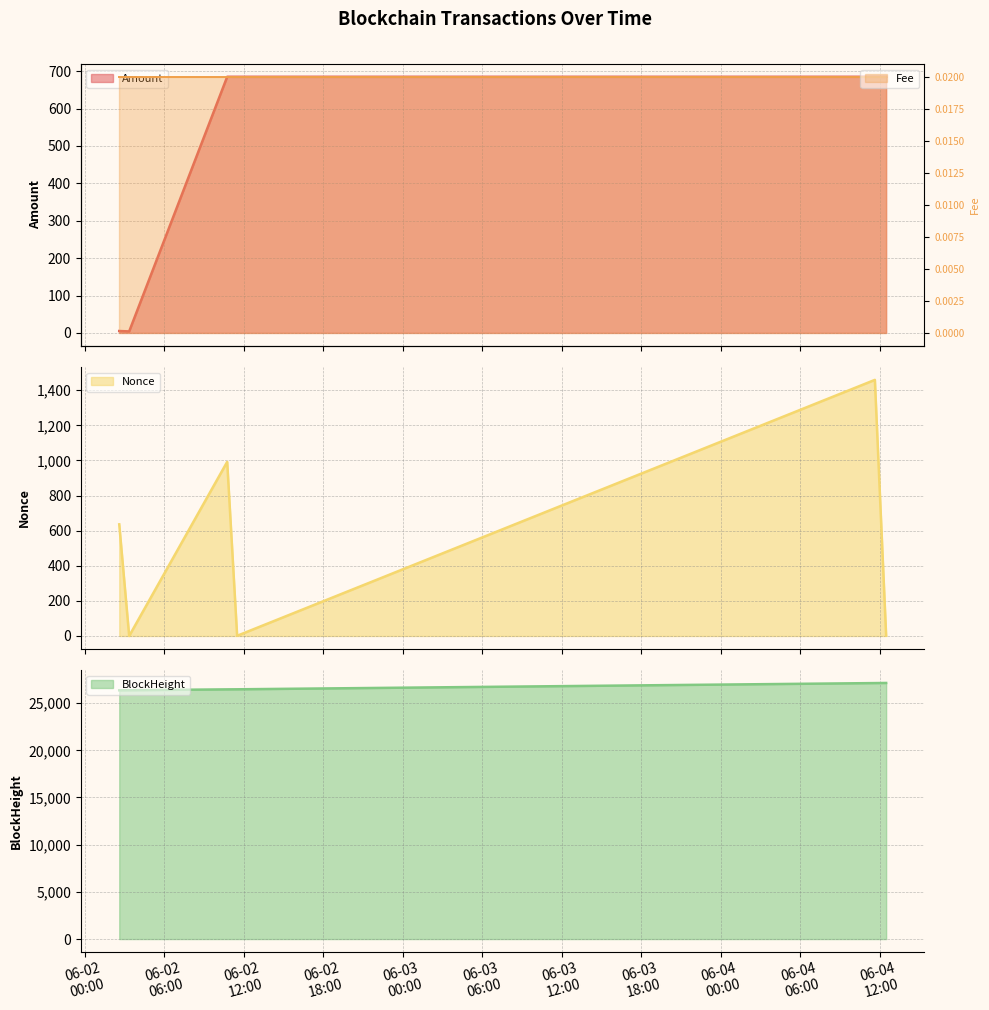

What is the value of the Amount point at the 6th from the left?

685.0